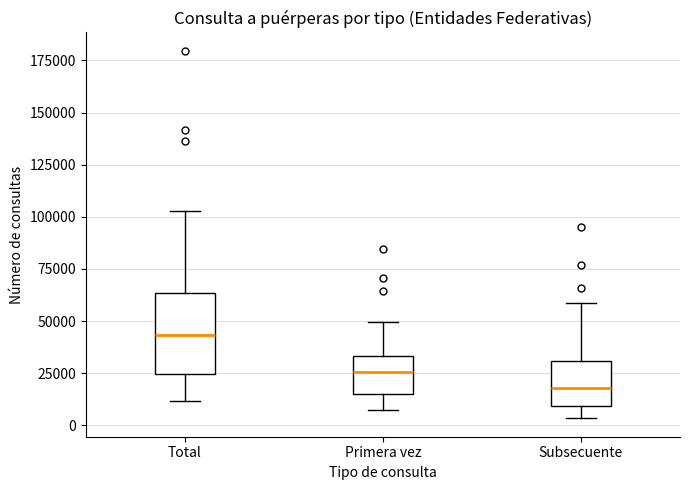

Which box is the tallest, from its lower edge to its upper edge?

Total